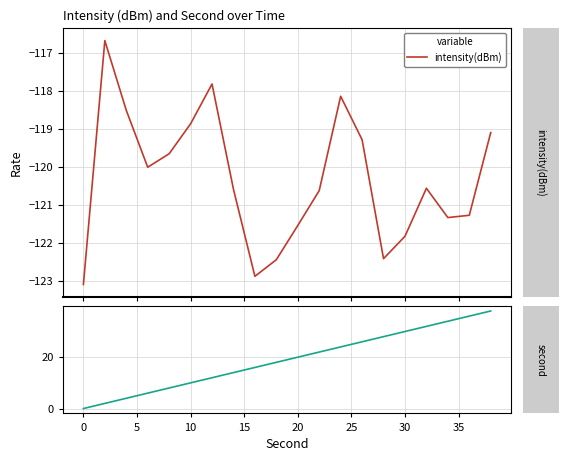

What is the maximum value for intensity(dBm)?

-116.7